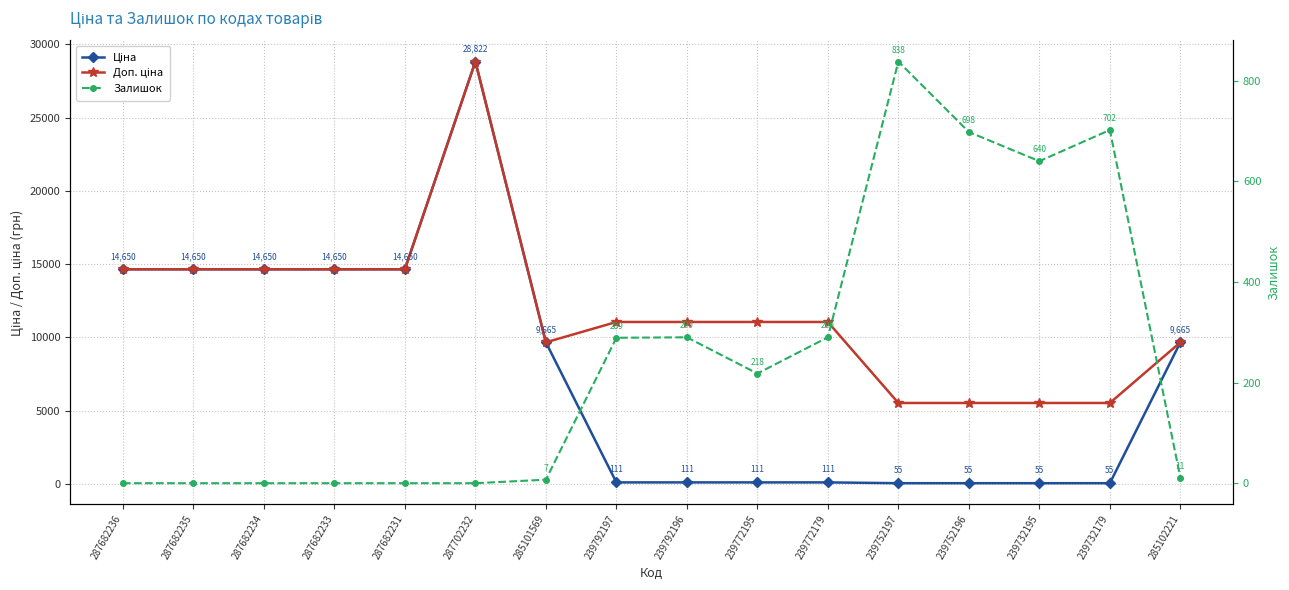

How many distinct data groups are displayed?

3